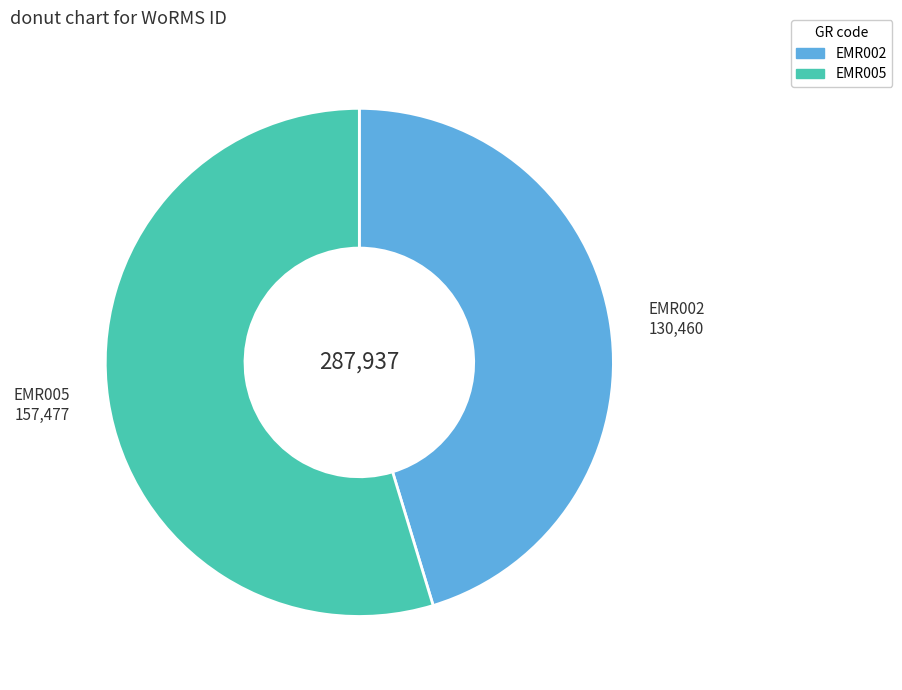

Is there any slice that represents more than half of the pie?

Yes